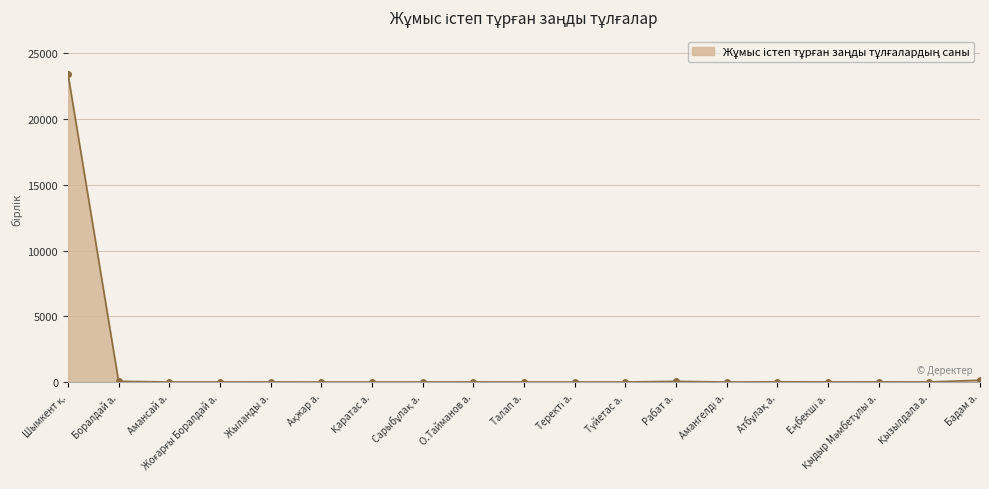

True or false: the data has more than 2 interior local peaks.

True